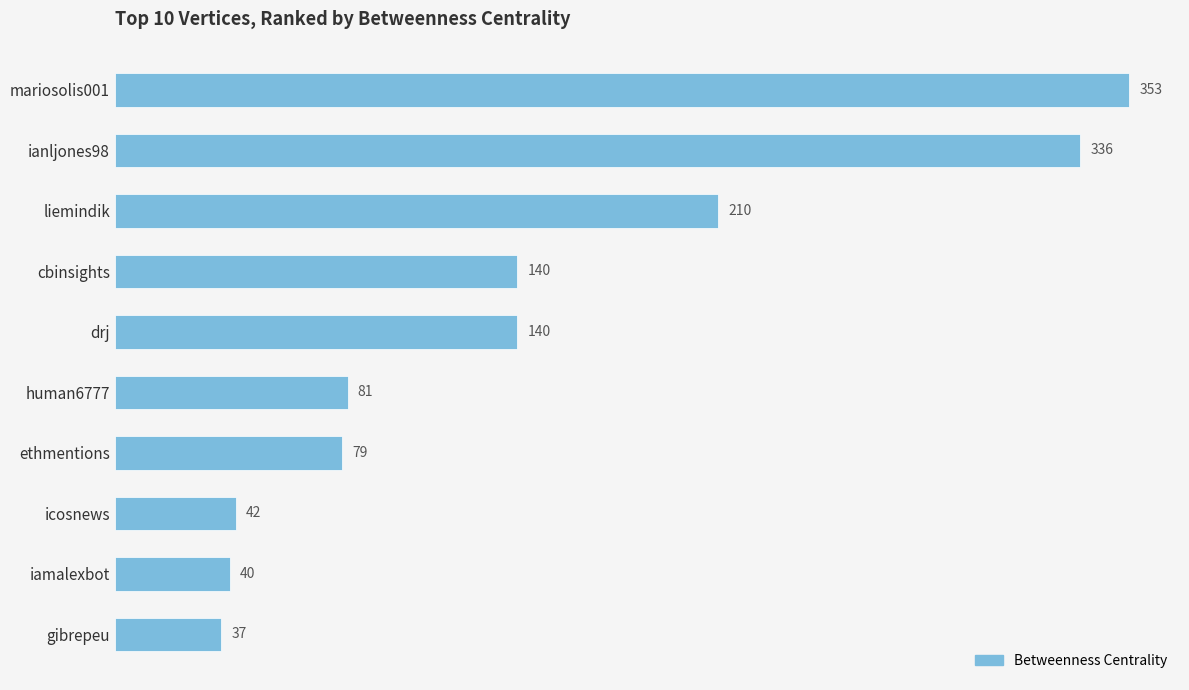

The value at liemindik is 55. True or false?

False